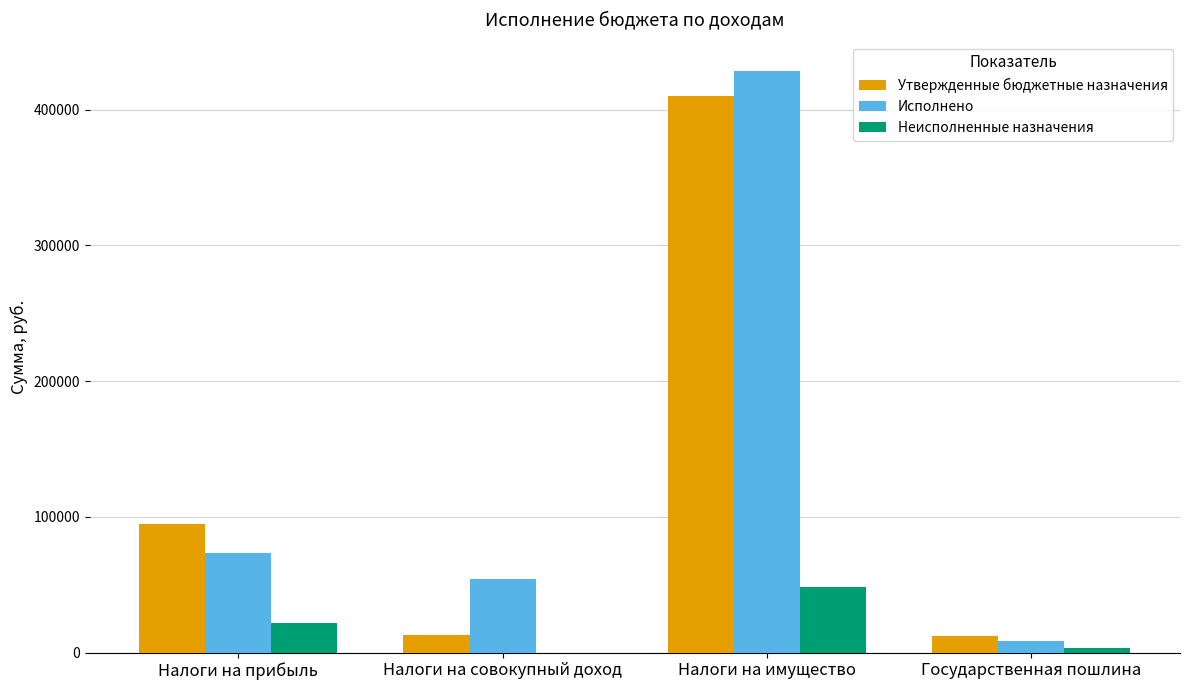

How many groups of bars are there?

4